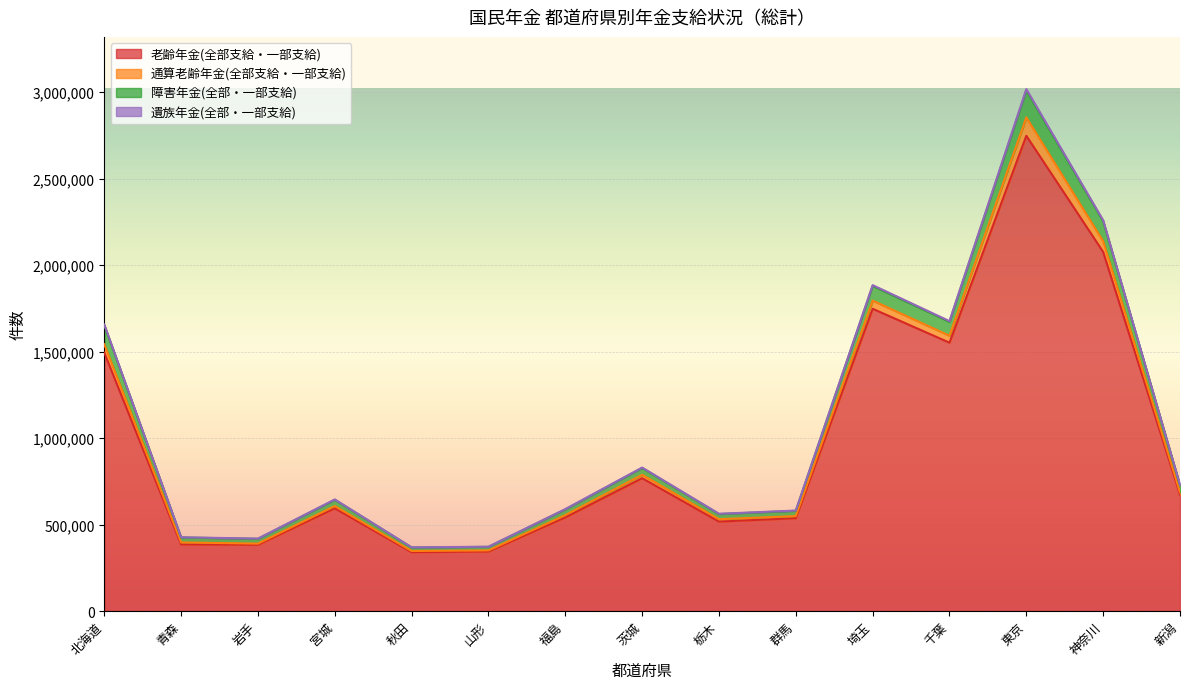

In 障害年金(全部・一部支給), how many points are lower than both neighbors (excluding endpoints)?

4